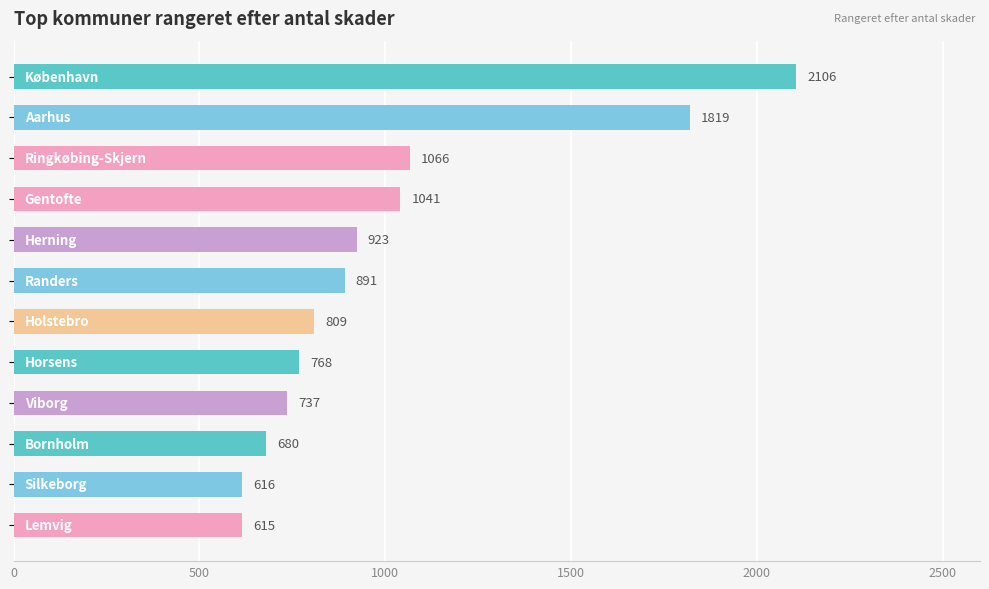

What is the difference between the maximum and second lowest values?

1490